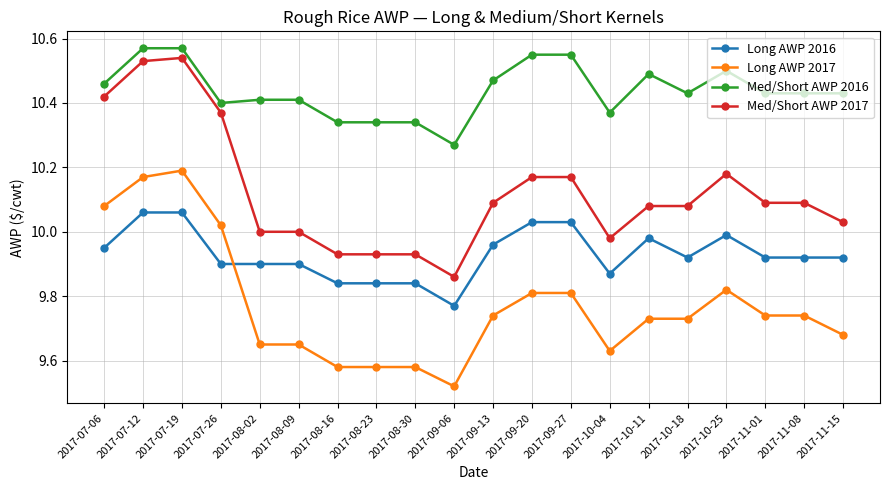

Which label corresponds to the smallest value in the chart?

2017-09-06